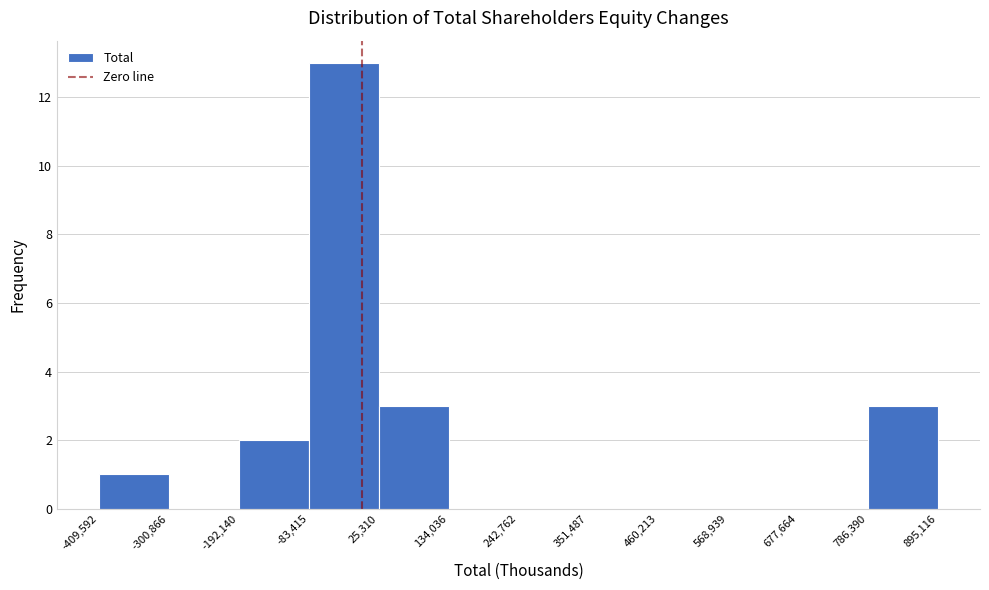

Reading left to right, transcribe this chart: for each bar, give the range it covers on the x-axis and its height. The values are not printed on the chart, so give them approximately, as read against the axis.

-409,592 to -300,866: 1
-300,866 to -192,140: 0
-192,140 to -83,415: 2
-83,415 to 25,310: 13
25,310 to 134,036: 3
134,036 to 242,762: 0
242,762 to 351,487: 0
351,487 to 460,213: 0
460,213 to 568,939: 0
568,939 to 677,664: 0
677,664 to 786,390: 0
786,390 to 895,116: 3